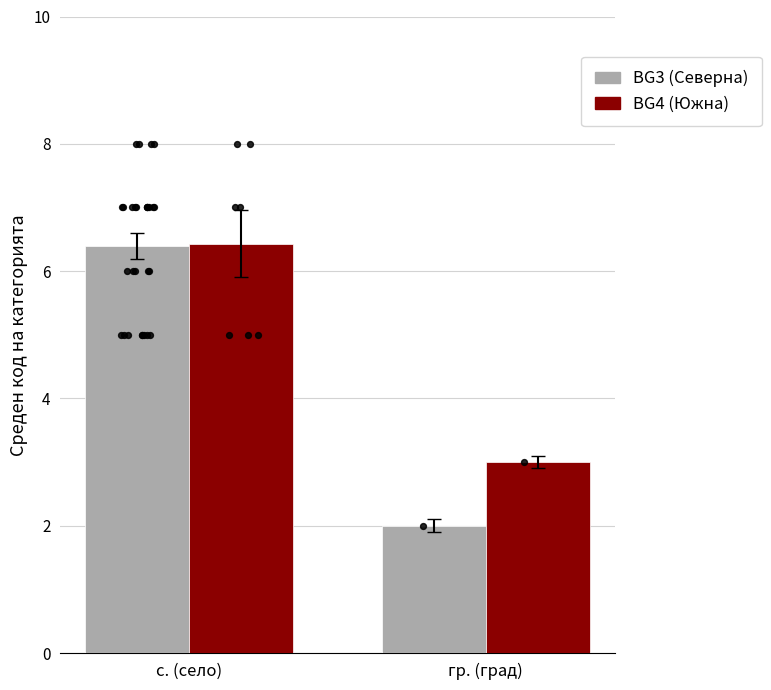

At which category is the sum across all series the highest?

с. (село)